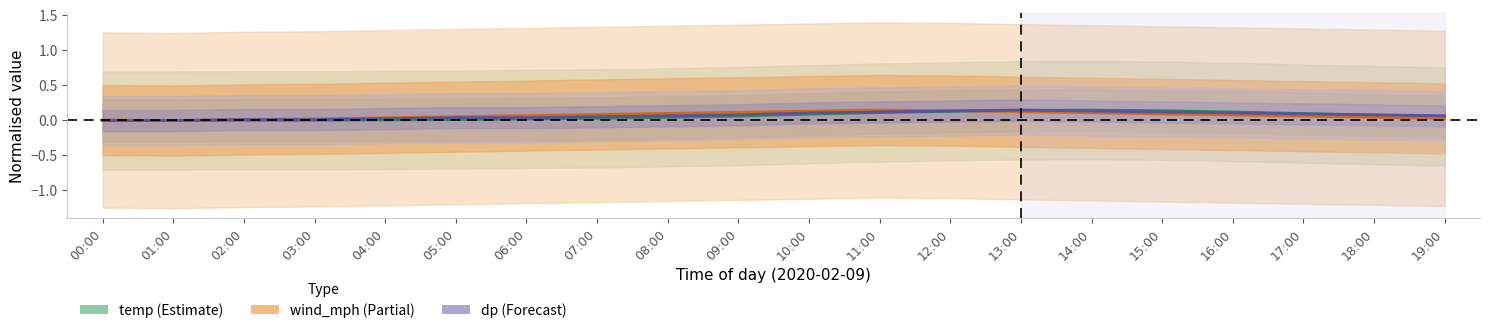

Where do wind_mph and dp first cross each other?

12:00 and 13:00